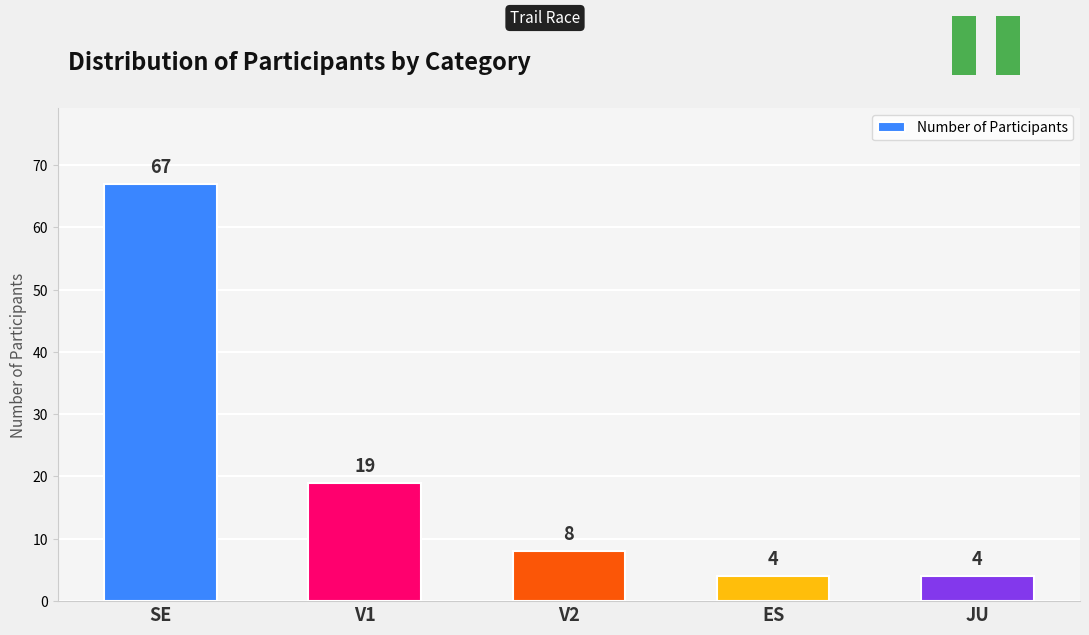

Reading right to left, list all the values displayed in this chart.

JU=4	ES=4	V2=8	V1=19	SE=67